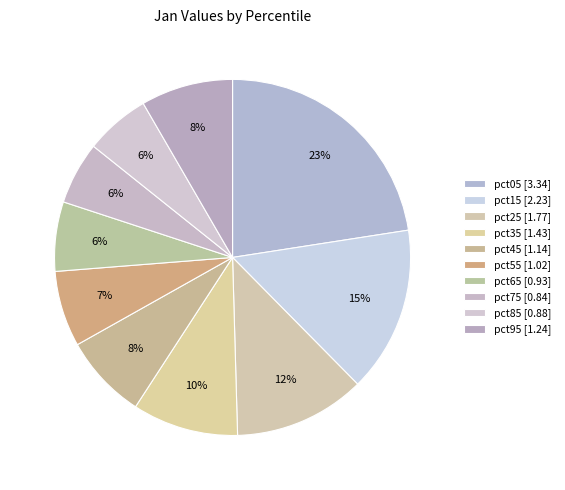

To the nearest percent, what percentage of the pie is pct35?

10%